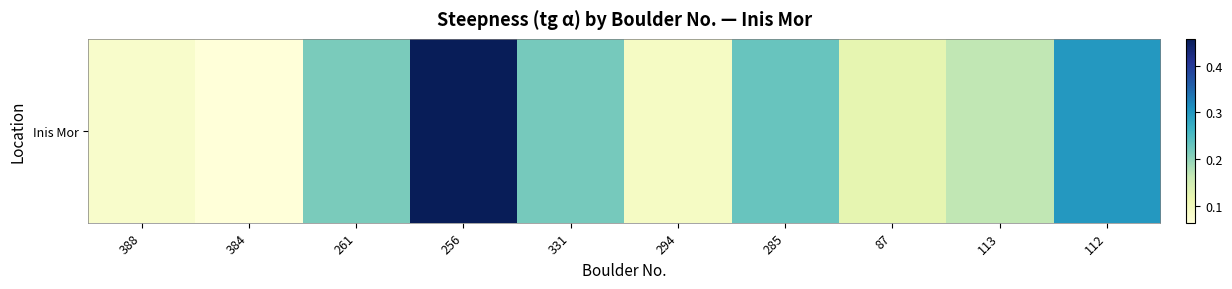

List the labels in order of value, largest first.

256, 112, 285, 331, 261, 113, 87, 294, 388, 384